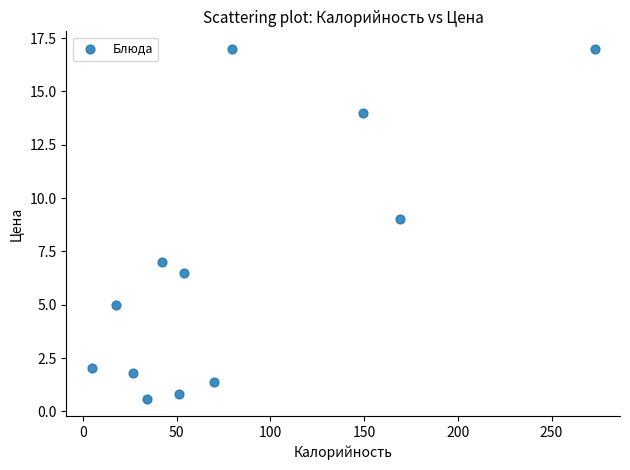

What is the range of Y values (max minus min)?

16.4